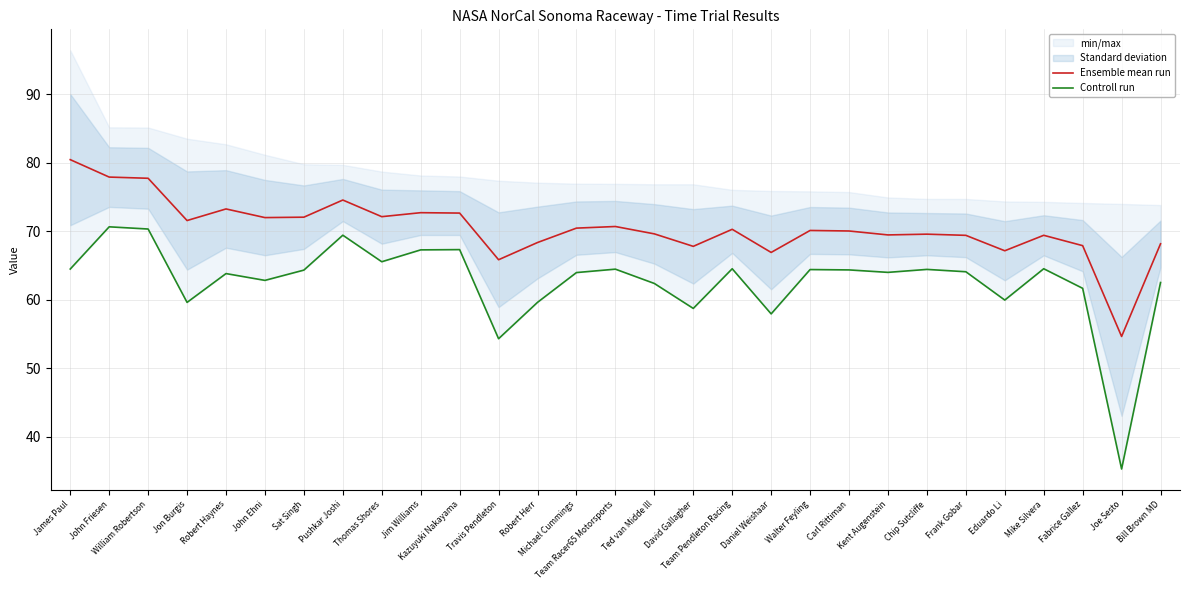

How many interior local valleys does the Controll run series have?

9